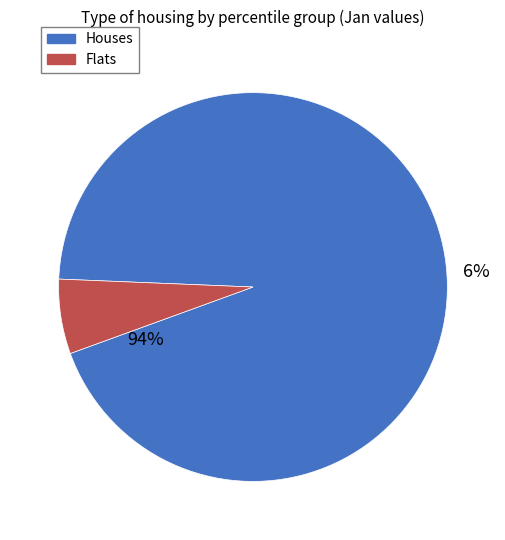

True or false: pct85 accounts for 17% of the total.

False